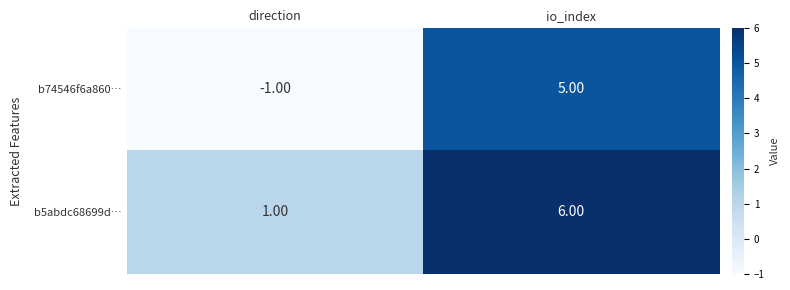

Count the number of categories in the chart.

2